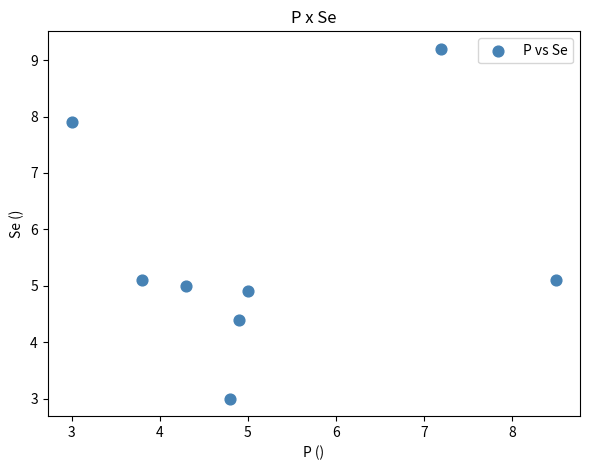

What is the range of X values (max minus min)?

5.5